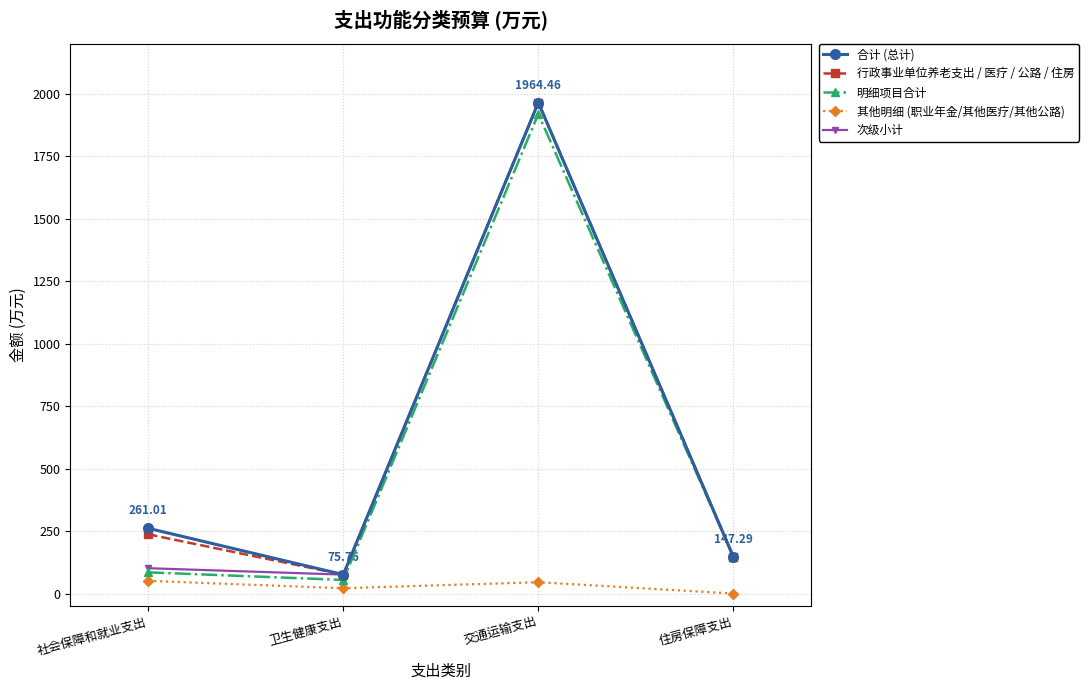

Where is the first local maximum for 明细项目合计?

交通运输支出